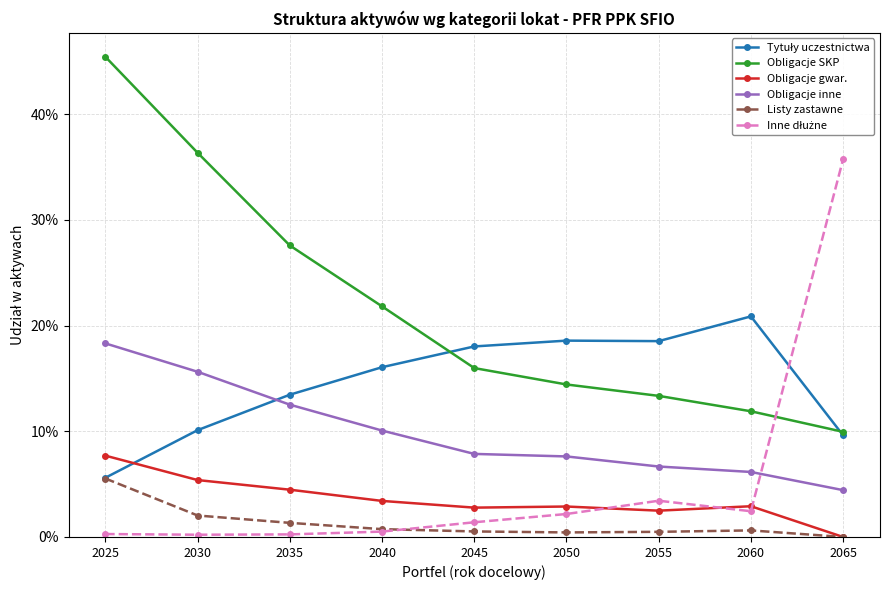

At 2060, list the series in order from smallest to largest.

Listy zastawne, Inne dłużne, Obligacje gwar., Obligacje inne, Obligacje SKP, Tytuły uczestnictwa